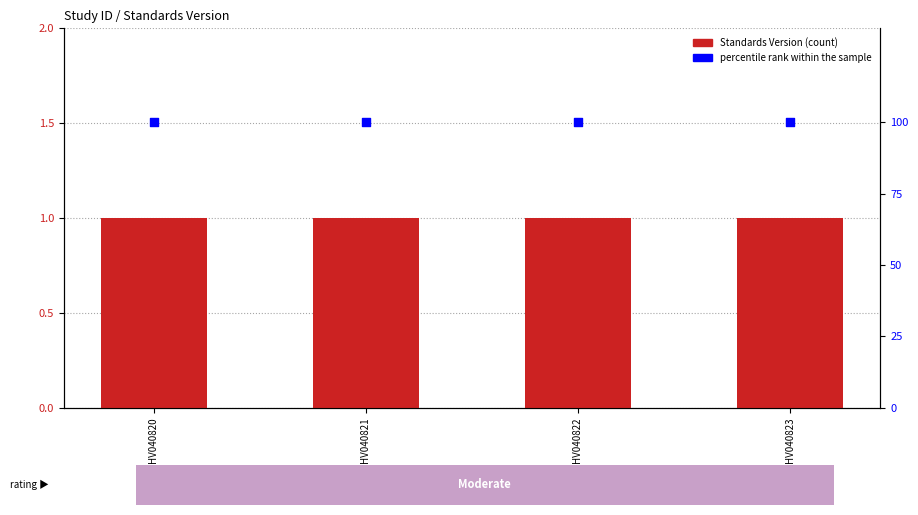

Which series reaches the maximum Y coordinate?

percentile rank within the sample